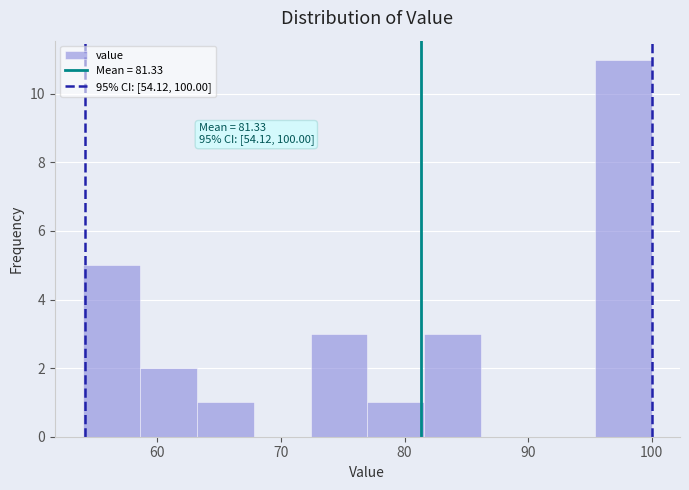

Over which range of the x-axis is the bar tallest?

95 to 100